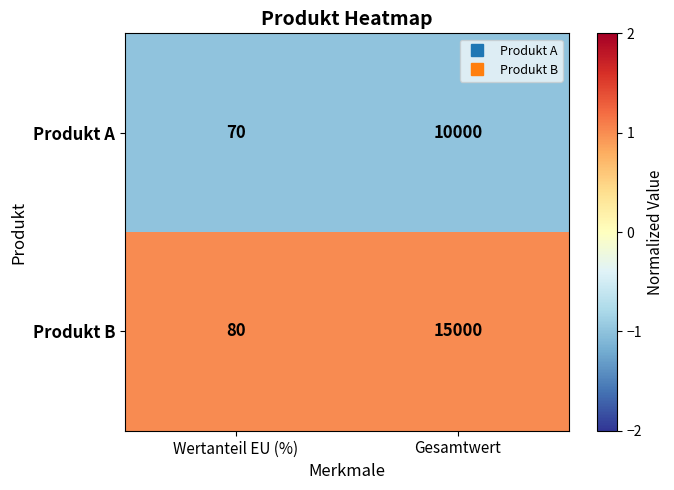

What is the difference between the Produkt A values at Wertanteil EU (%) and Gesamtwert?

9930